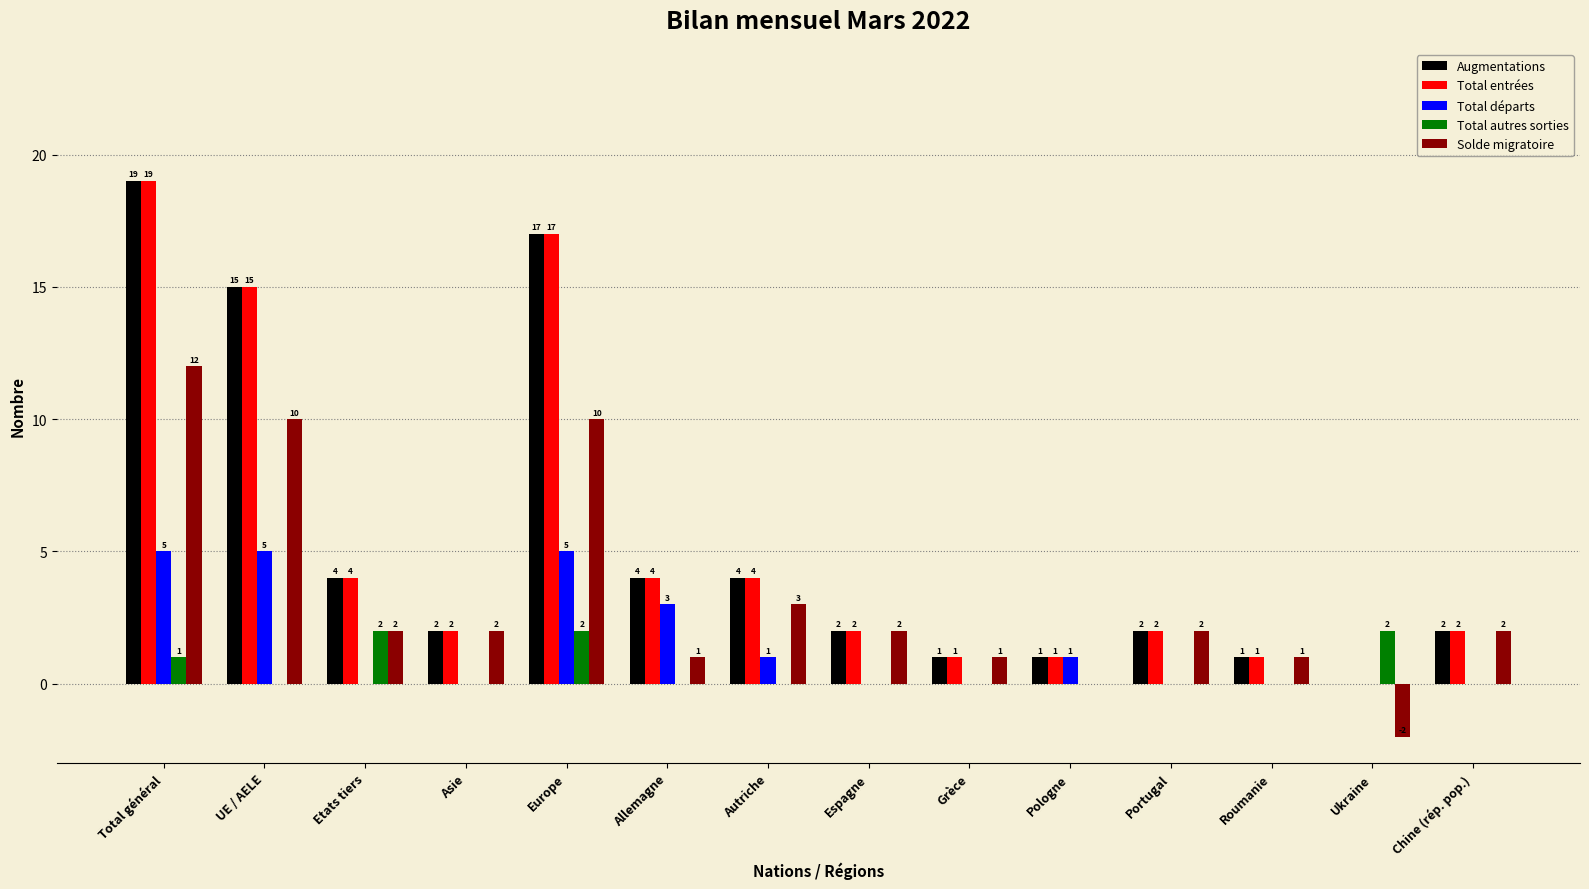

The value of Solde migratoire at Allemagne is 2. True or false?

False